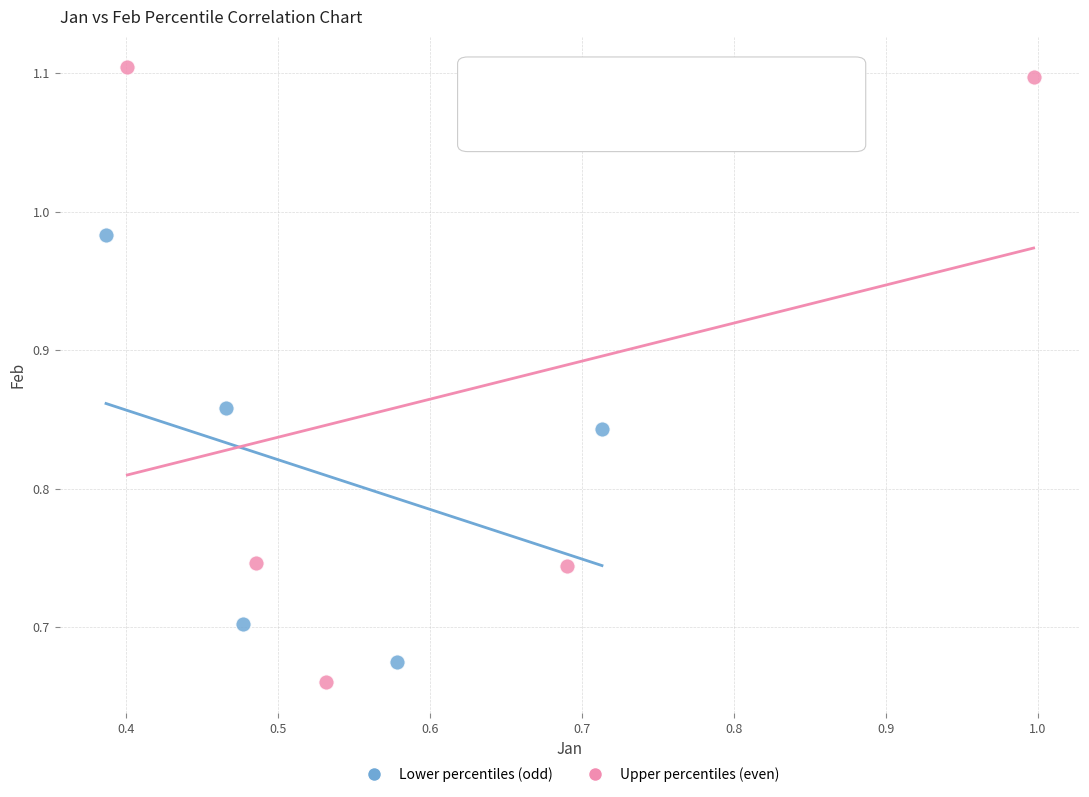

Which series reaches the maximum Y coordinate?

Upper percentiles (even)